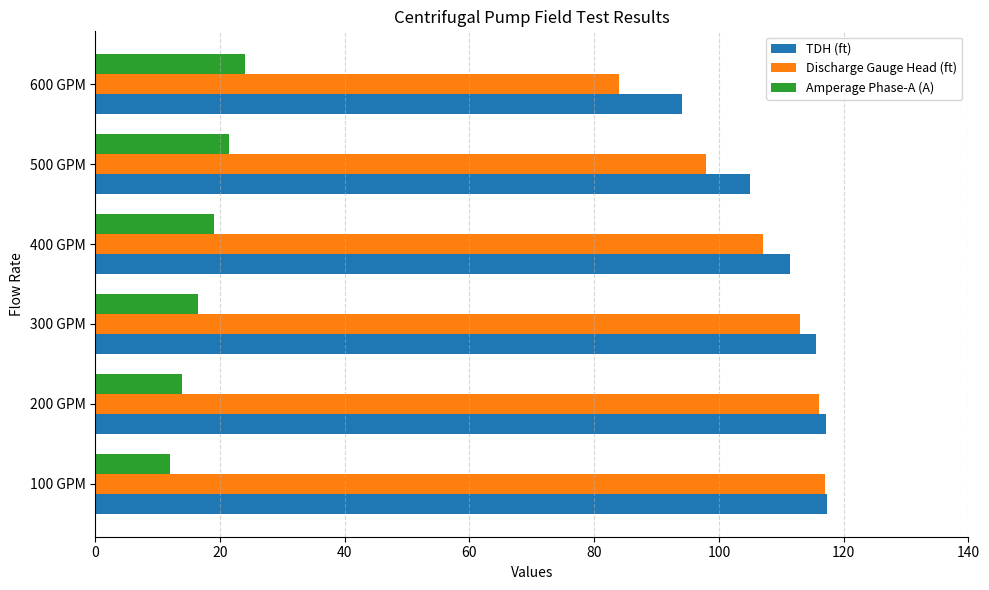

Is the value of Amperage Phase-A (A) at 400 GPM greater than the value of Discharge Gauge Head (ft) at 500 GPM?

No